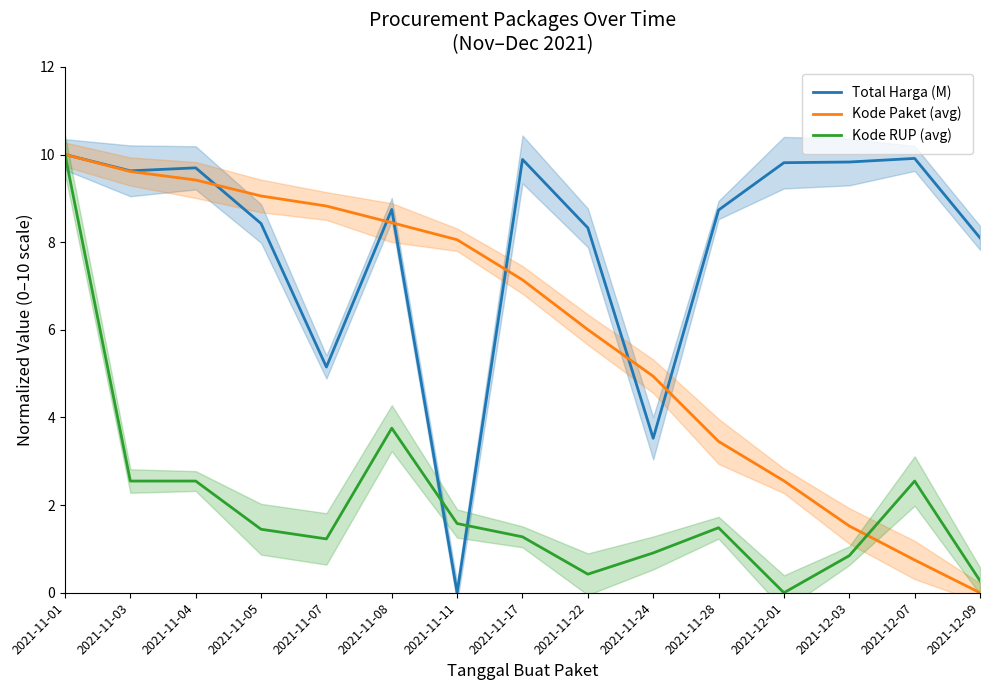

What is the difference between the Total Harga (M) values at 2021-11-11 and 2021-11-03?

9.6